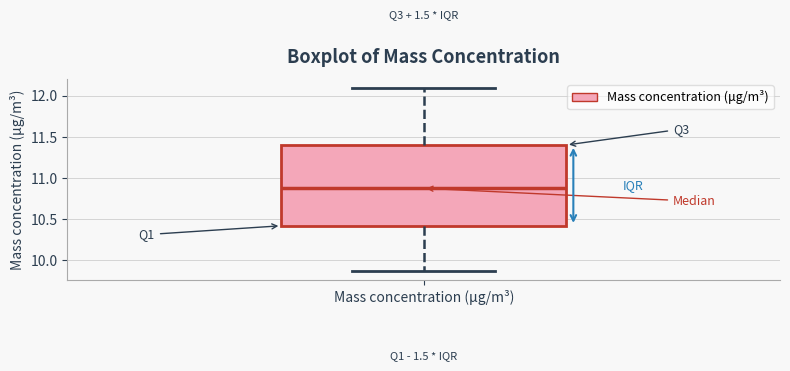

Read this box plot against the y-axis: the position of the median line, the range covered by the box, and the ends of both whiskers. The values are not printed on the chart, so give them approximately, as read against the axis.

median 10.90, box 10.40 to 11.40, whiskers 9.85 to 12.10